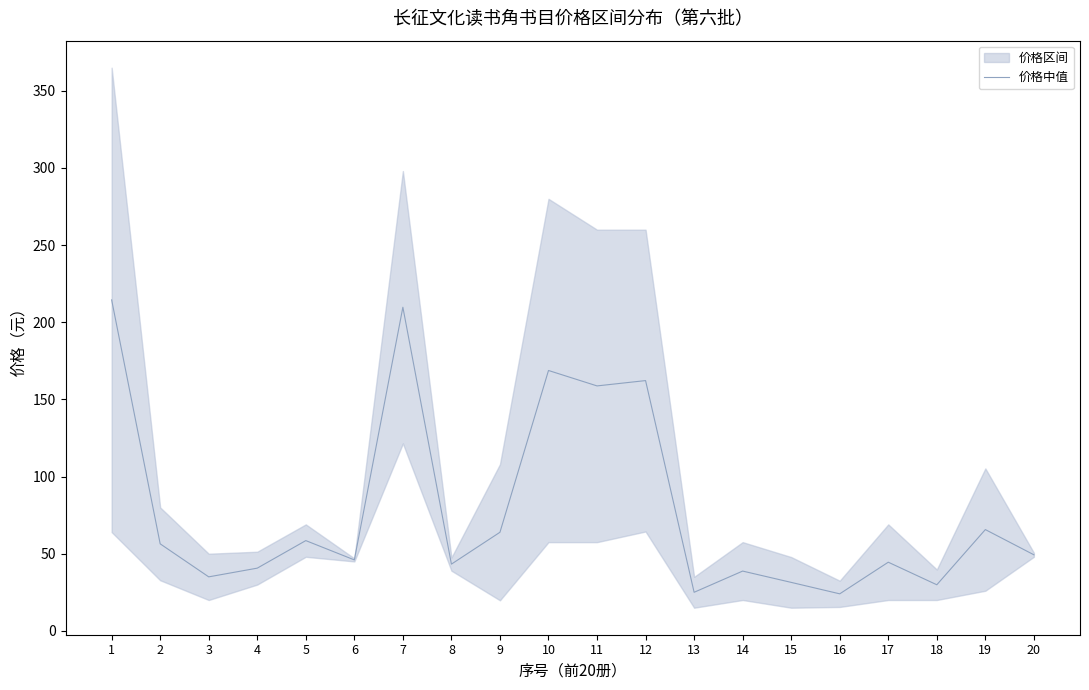

At which label is the value closest to 119?

11